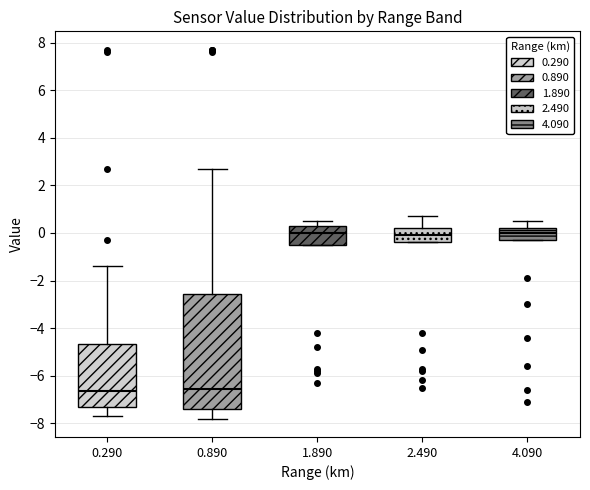

Reading left to right, transcribe this box plot: for each box, give where its median line is, the range the box spans, and where its two whiskers end, as read against the y-axis. The values are not printed on the chart, so give them approximately, as read against the axis.

0.290: median -6.6, box -7.2 to -4.6, whiskers -7.6 to -1.4
0.890: median -6.6, box -7.4 to -2.6, whiskers -7.8 to 2.8
1.890: median 0.0, box -0.4 to 0.4, whiskers -0.4 to 0.6
2.490: median 0.0, box -0.4 to 0.2, whiskers -0.4 to 0.8
4.090: median 0.0, box -0.2 to 0.2, whiskers -0.2 to 0.6